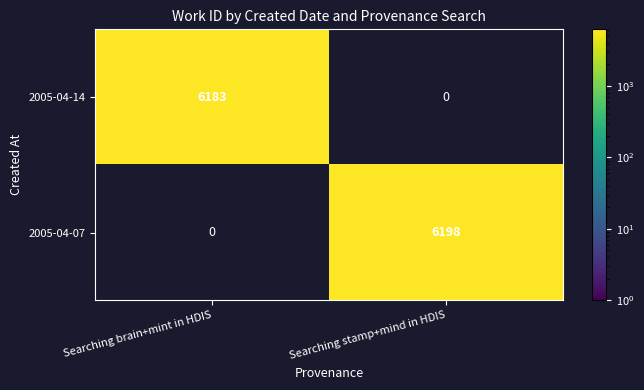

The value of 2005-04-14 at Searching brain+mint in HDIS is 6183. True or false?

True